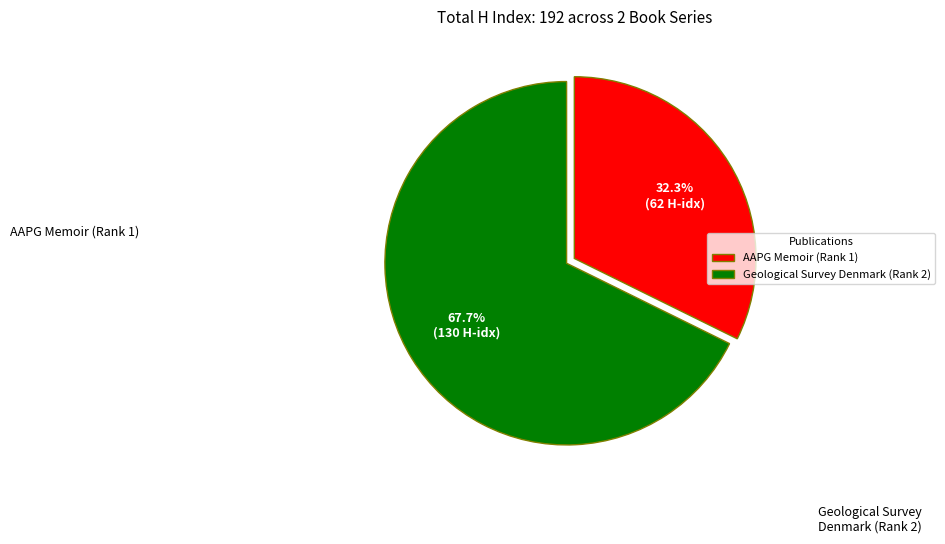

To the nearest percent, what portion does Geological Survey Denmark (Rank 2) represent?

68%